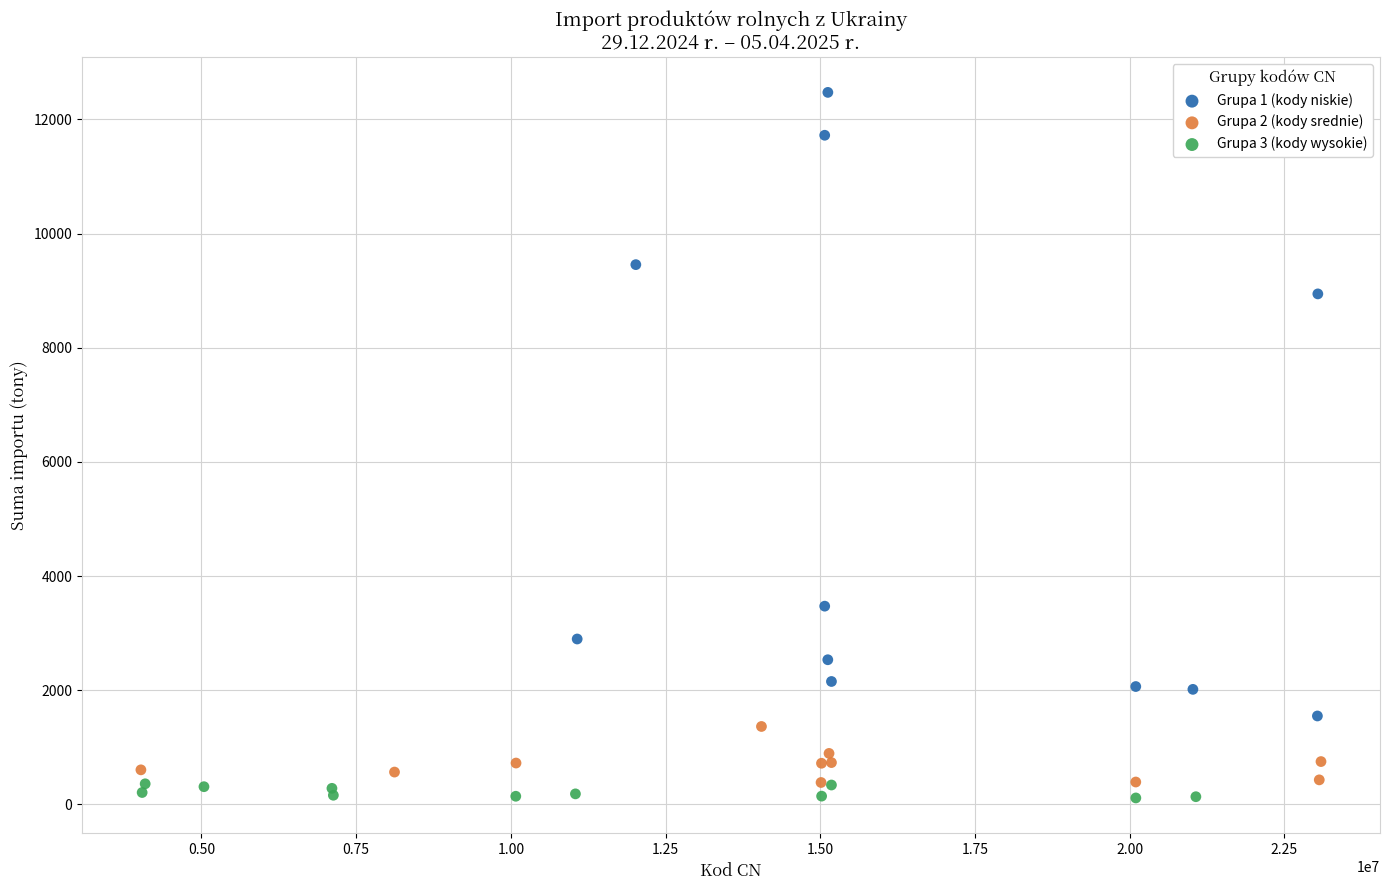

Which series reaches the minimum Y coordinate?

Grupa 3 (kody wysokie)